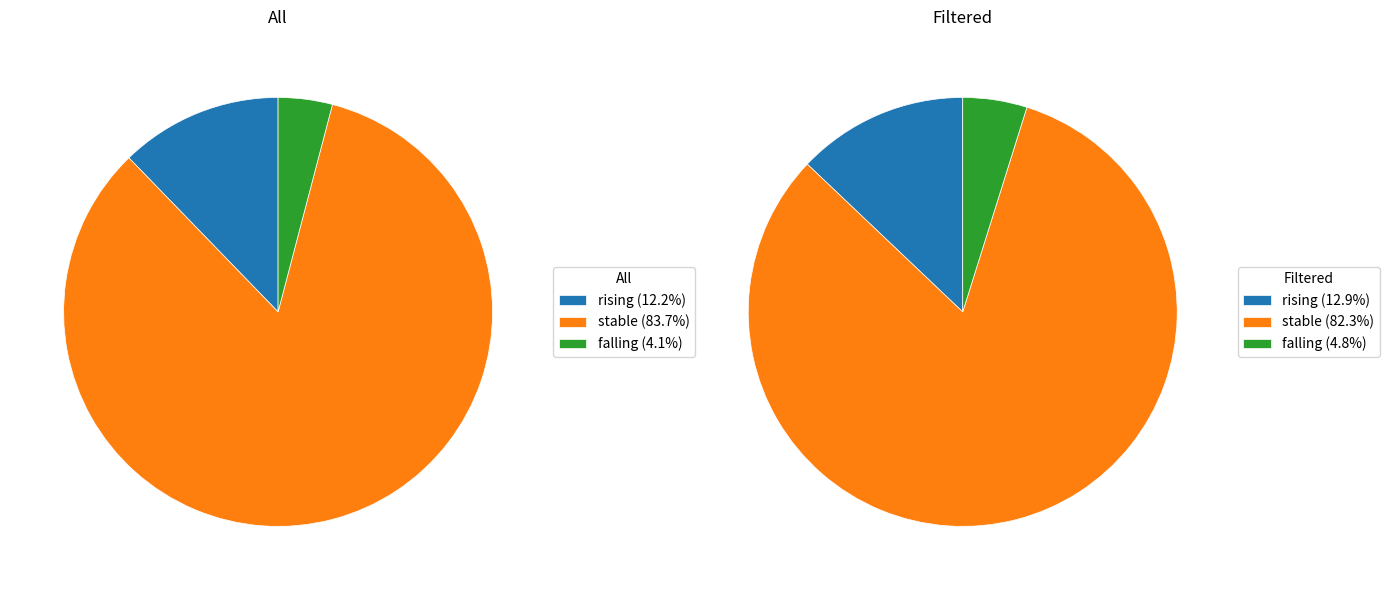

Is it true that rising is 17% of the pie?

False